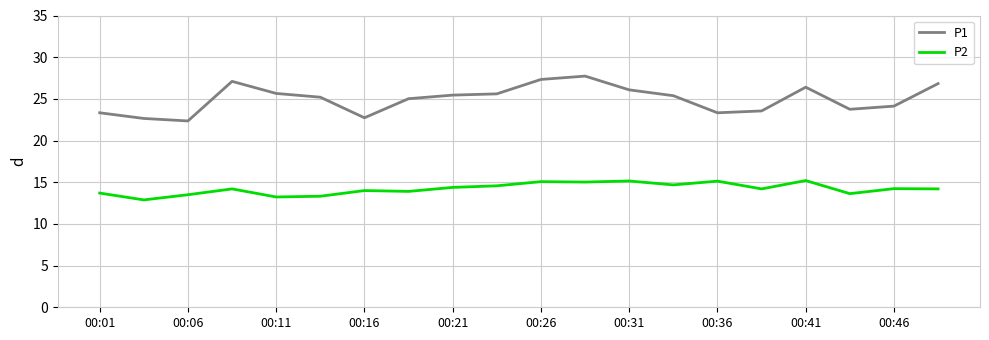

List the series in order of their peak value, highest first.

P1, P2